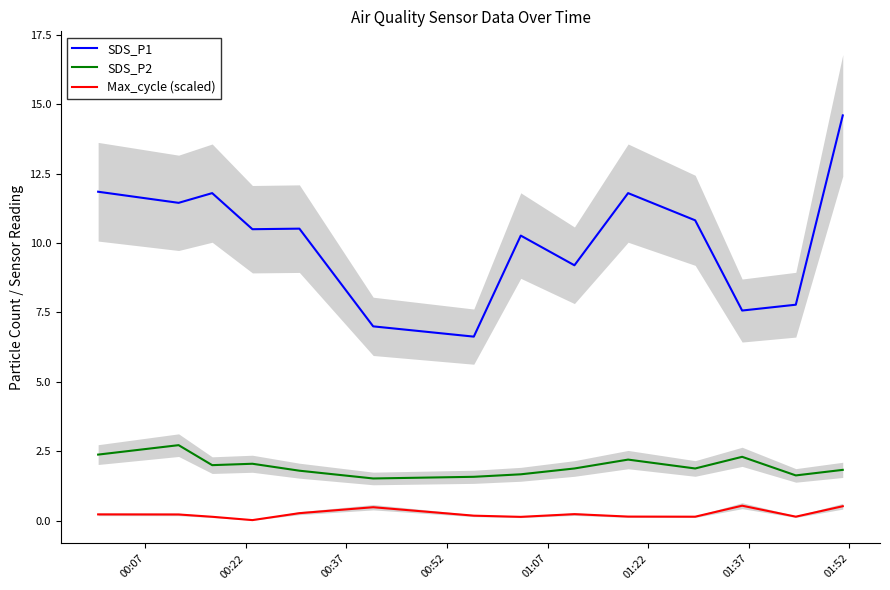

True or false: Max_cycle (scaled) and SDS_P1 cross at least once.

False